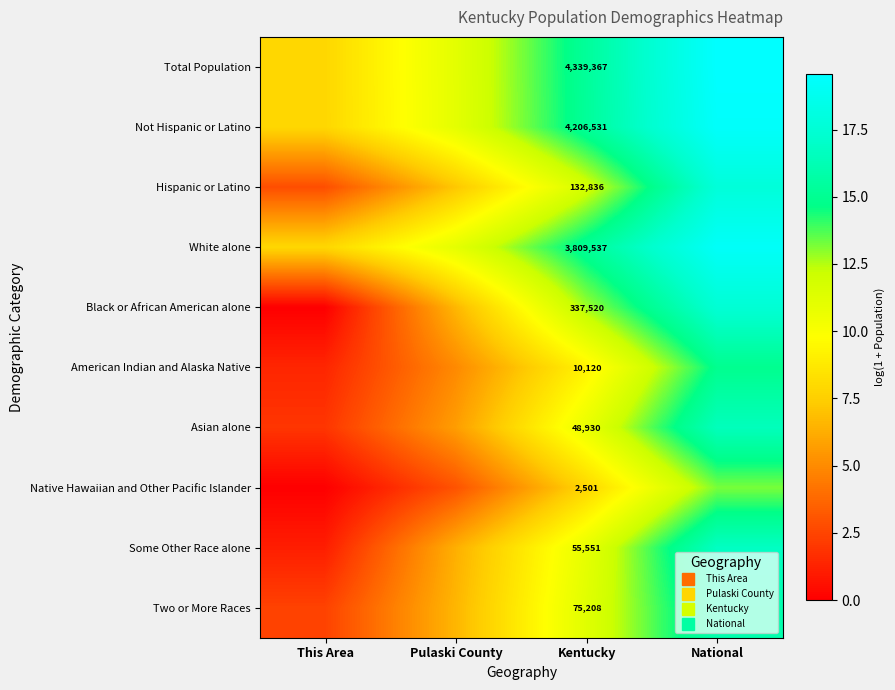

What is the total value across all series at This Area?

33.3